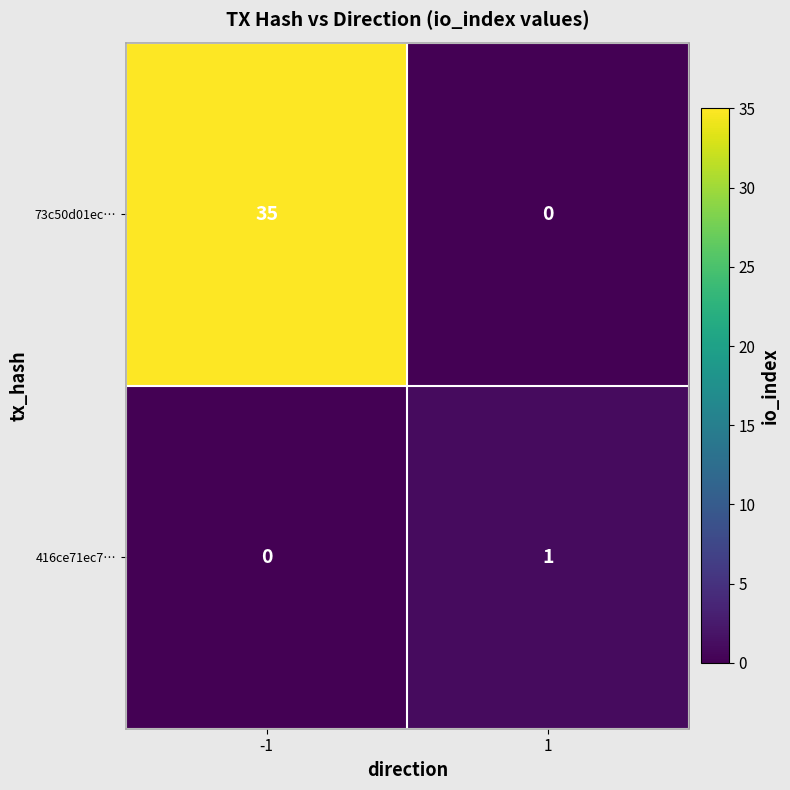

What is the sum of the 73c50d01ec… values at 1 and -1?

35